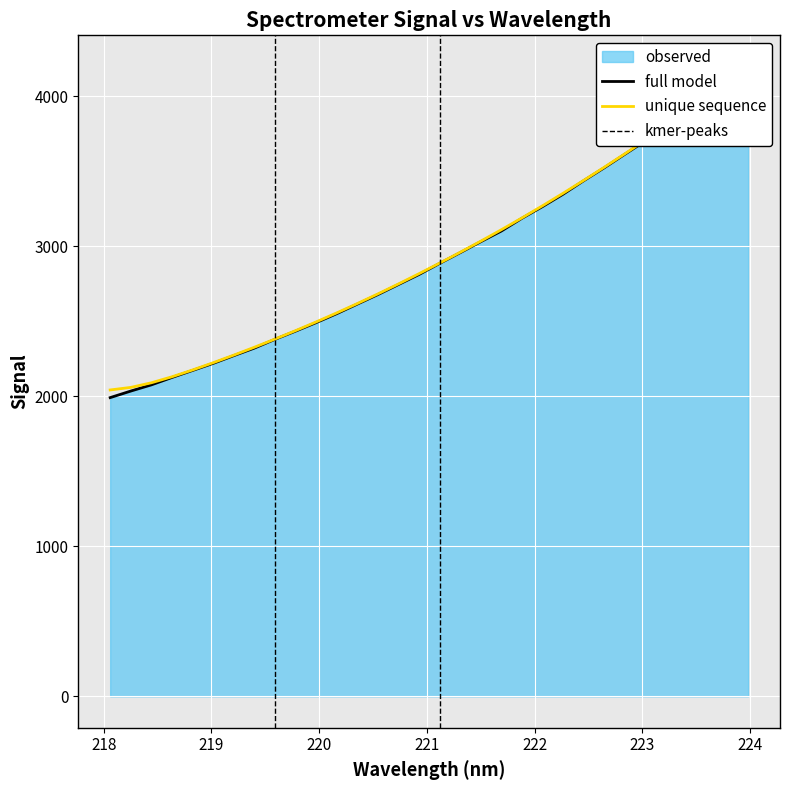

List the labels in order of value, smallest first.

218.0596, 218.2508, 218.442, 218.6332, 218.8244, 219.0156, 219.2067, 219.3979, 219.589, 219.7801, 219.9712, 220.1623, 220.3533, 220.5444, 220.7354, 220.9264, 221.1174, 221.3083, 221.4993, 221.6902, 221.8812, 222.0721, 222.263, 222.4538, 222.6447, 222.8355, 223.0264, 223.2172, 223.408, 223.5987, 223.7895, 223.9802